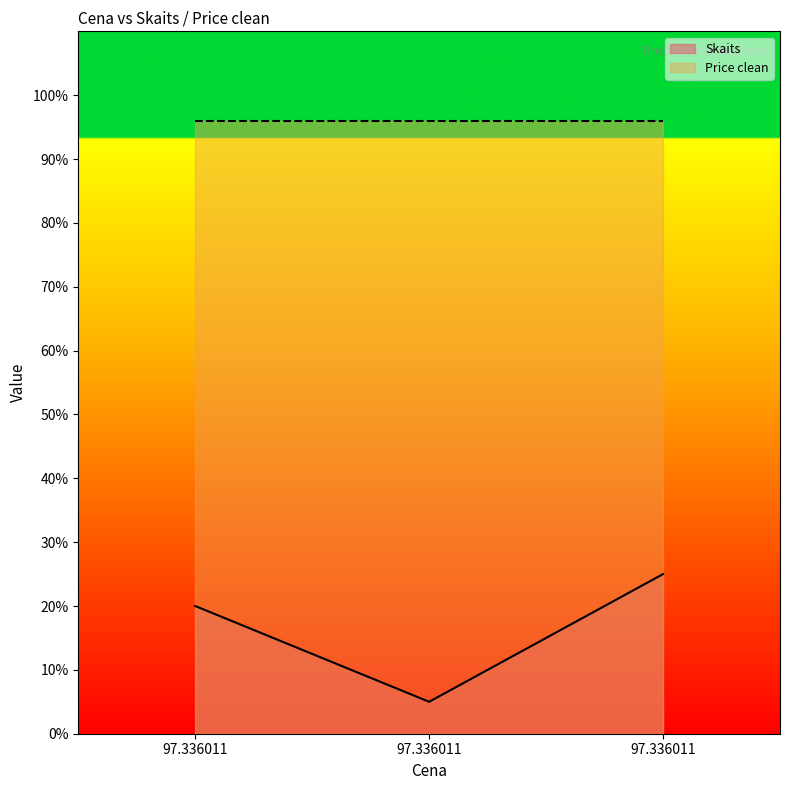

How many data points are less than 20?

1